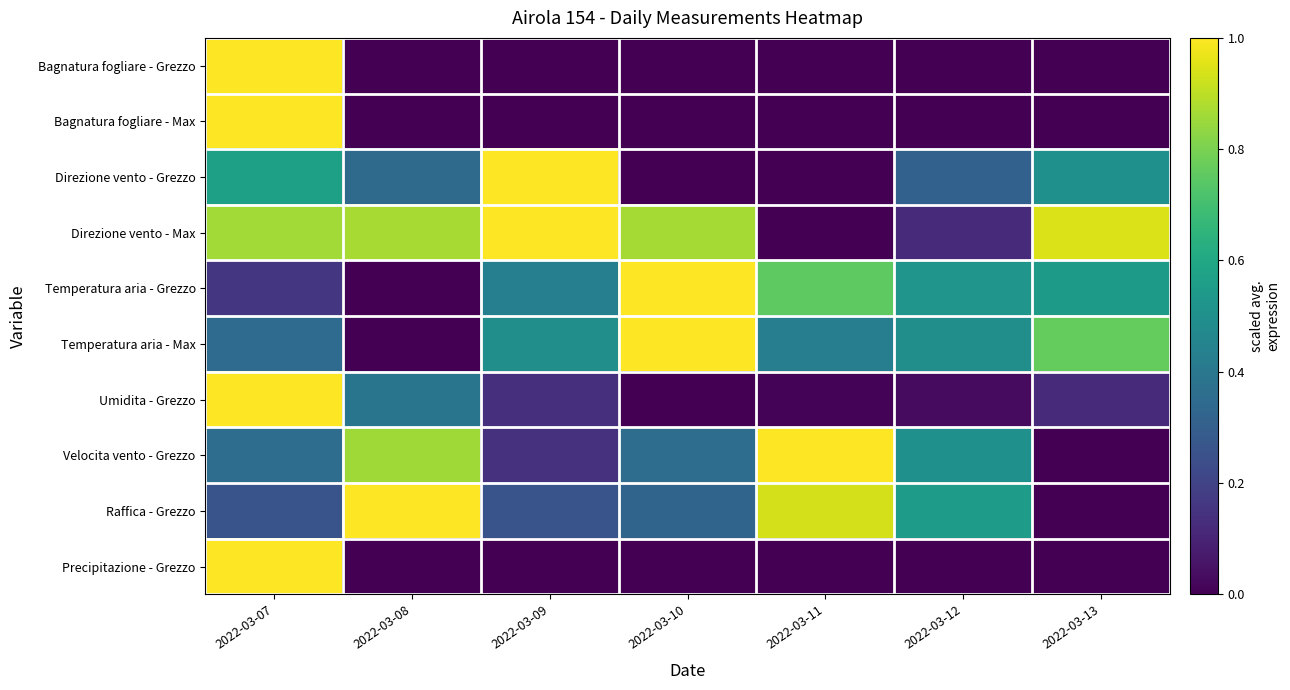

Reading left to right, transcribe all the data shown in this chart.

Bagnatura fogliare - Grezzo: 2022-03-07=1.0	2022-03-08=0.0	2022-03-09=0.0	2022-03-10=0.0	2022-03-11=0.0	2022-03-12=0.0	2022-03-13=0.0
Bagnatura fogliare - Max: 2022-03-07=1.0	2022-03-08=0.0	2022-03-09=0.0	2022-03-10=0.0	2022-03-11=0.0	2022-03-12=0.0	2022-03-13=0.0
Direzione vento - Grezzo: 2022-03-07=0.6	2022-03-08=0.3	2022-03-09=1.0	2022-03-10=0.0	2022-03-11=0.0	2022-03-12=0.3	2022-03-13=0.5
Direzione vento - Max: 2022-03-07=0.9	2022-03-08=0.9	2022-03-09=1.0	2022-03-10=0.9	2022-03-11=0.0	2022-03-12=0.1	2022-03-13=0.9
Temperatura aria - Grezzo: 2022-03-07=0.2	2022-03-08=0.0	2022-03-09=0.4	2022-03-10=1.0	2022-03-11=0.8	2022-03-12=0.5	2022-03-13=0.5
Temperatura aria - Max: 2022-03-07=0.3	2022-03-08=0.0	2022-03-09=0.5	2022-03-10=1.0	2022-03-11=0.4	2022-03-12=0.5	2022-03-13=0.8
Umidita - Grezzo: 2022-03-07=1.0	2022-03-08=0.4	2022-03-09=0.1	2022-03-10=0.0	2022-03-11=0.0	2022-03-12=0.0	2022-03-13=0.1
Velocita vento - Grezzo: 2022-03-07=0.4	2022-03-08=0.9	2022-03-09=0.1	2022-03-10=0.4	2022-03-11=1.0	2022-03-12=0.5	2022-03-13=0.0
Raffica - Grezzo: 2022-03-07=0.3	2022-03-08=1.0	2022-03-09=0.3	2022-03-10=0.3	2022-03-11=0.9	2022-03-12=0.5	2022-03-13=0.0
Precipitazione - Grezzo: 2022-03-07=1.0	2022-03-08=0.0	2022-03-09=0.0	2022-03-10=0.0	2022-03-11=0.0	2022-03-12=0.0	2022-03-13=0.0